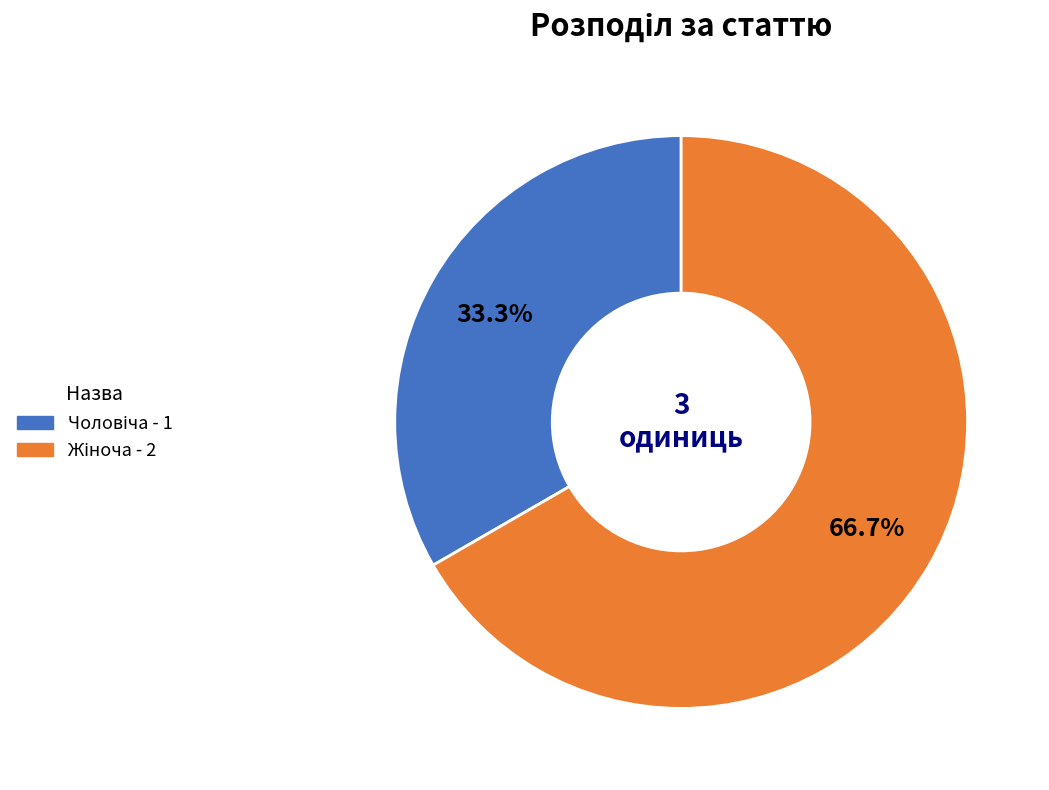

How many slices are in this pie chart?

2